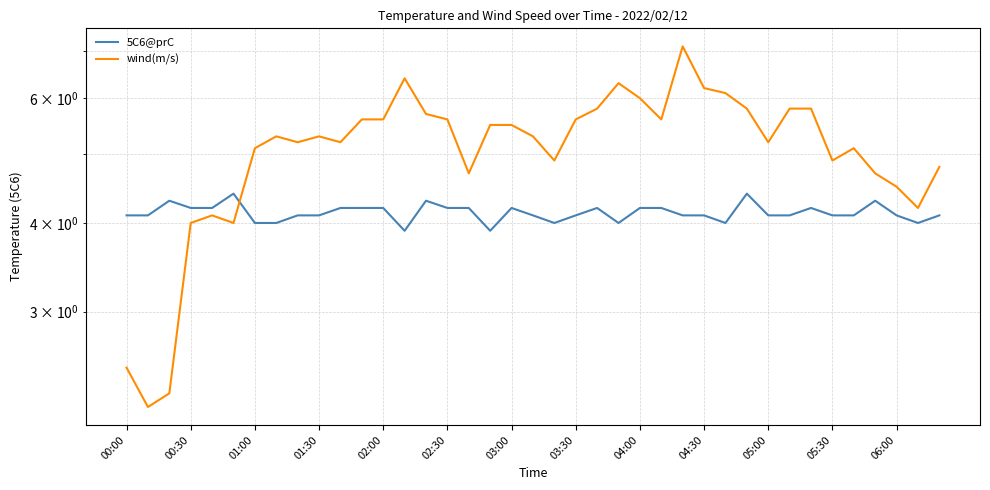

Is it true that 5C6@prC equals 2.7 at 03:30?

False